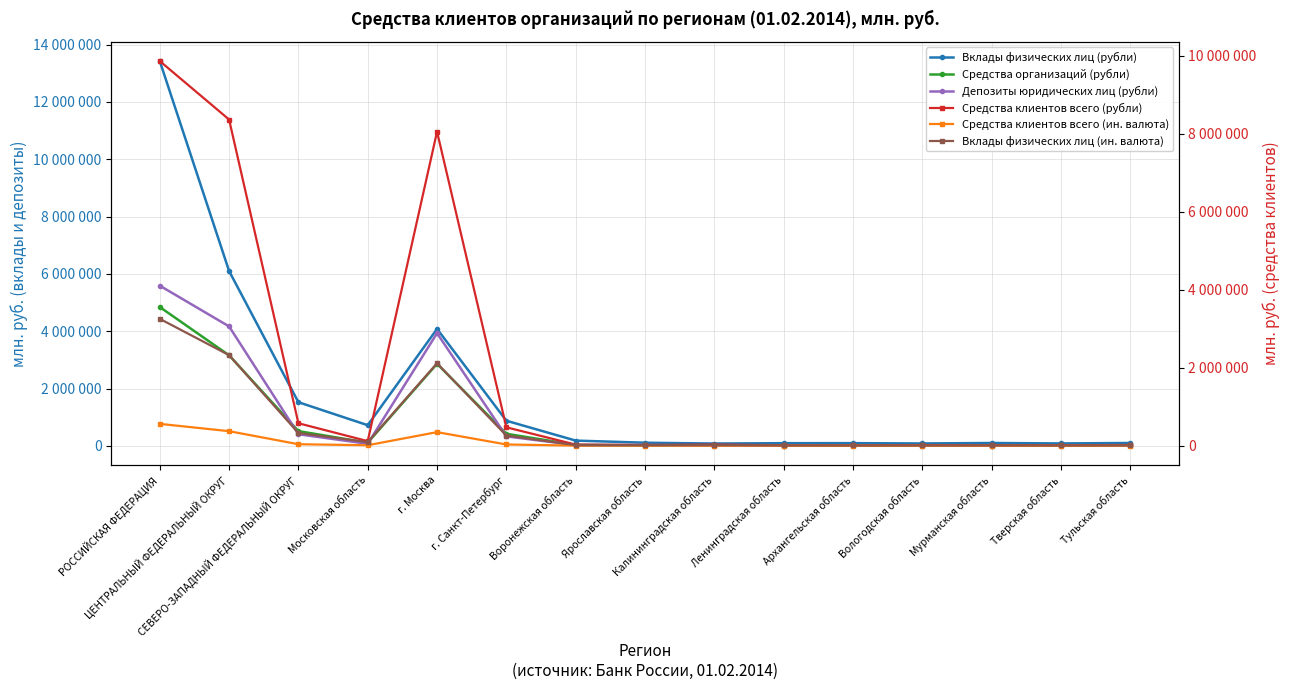

What is the value of the Депозиты юридических лиц (рубли) point at the 14th from the left?

5762